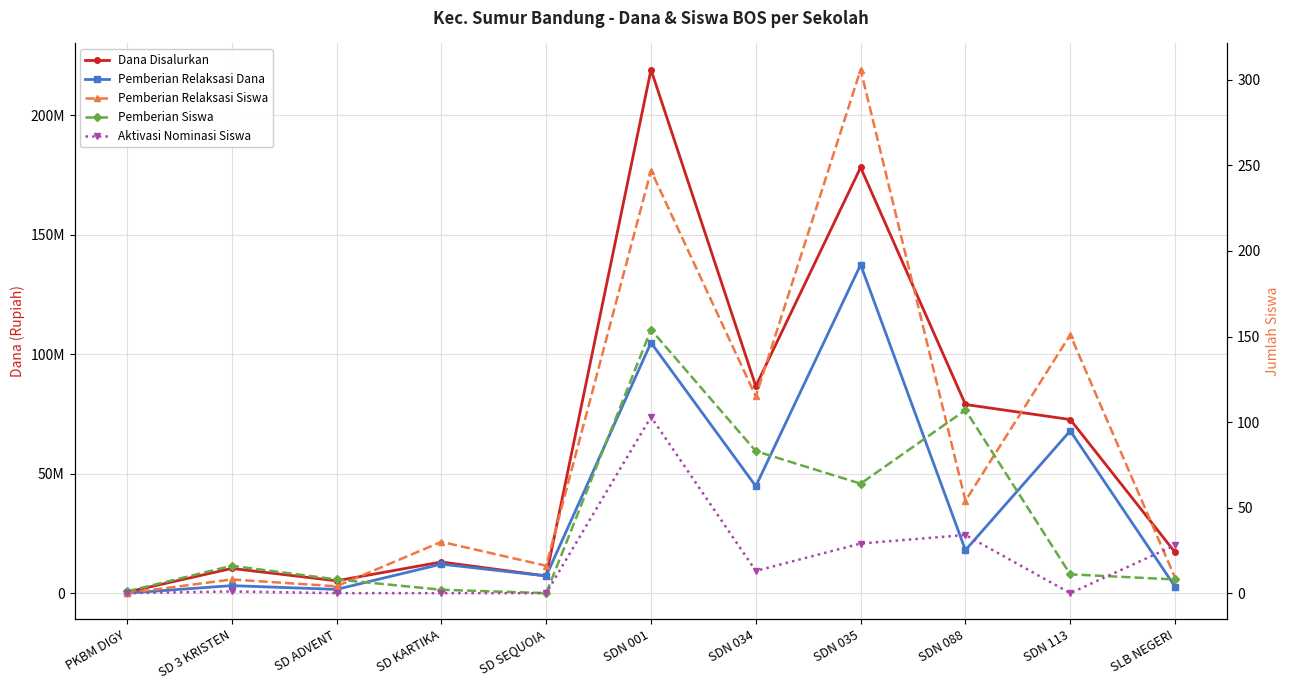

What is the spread (max minus min) of values at SDN 113?

72675000